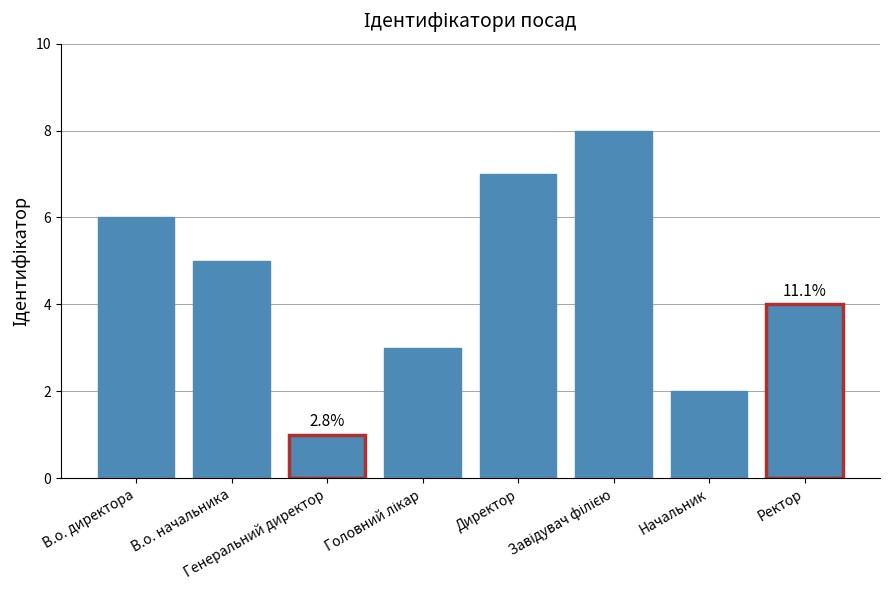

Reading left to right, extract all data points from this chart.

6	5	1	3	7	8	2	4